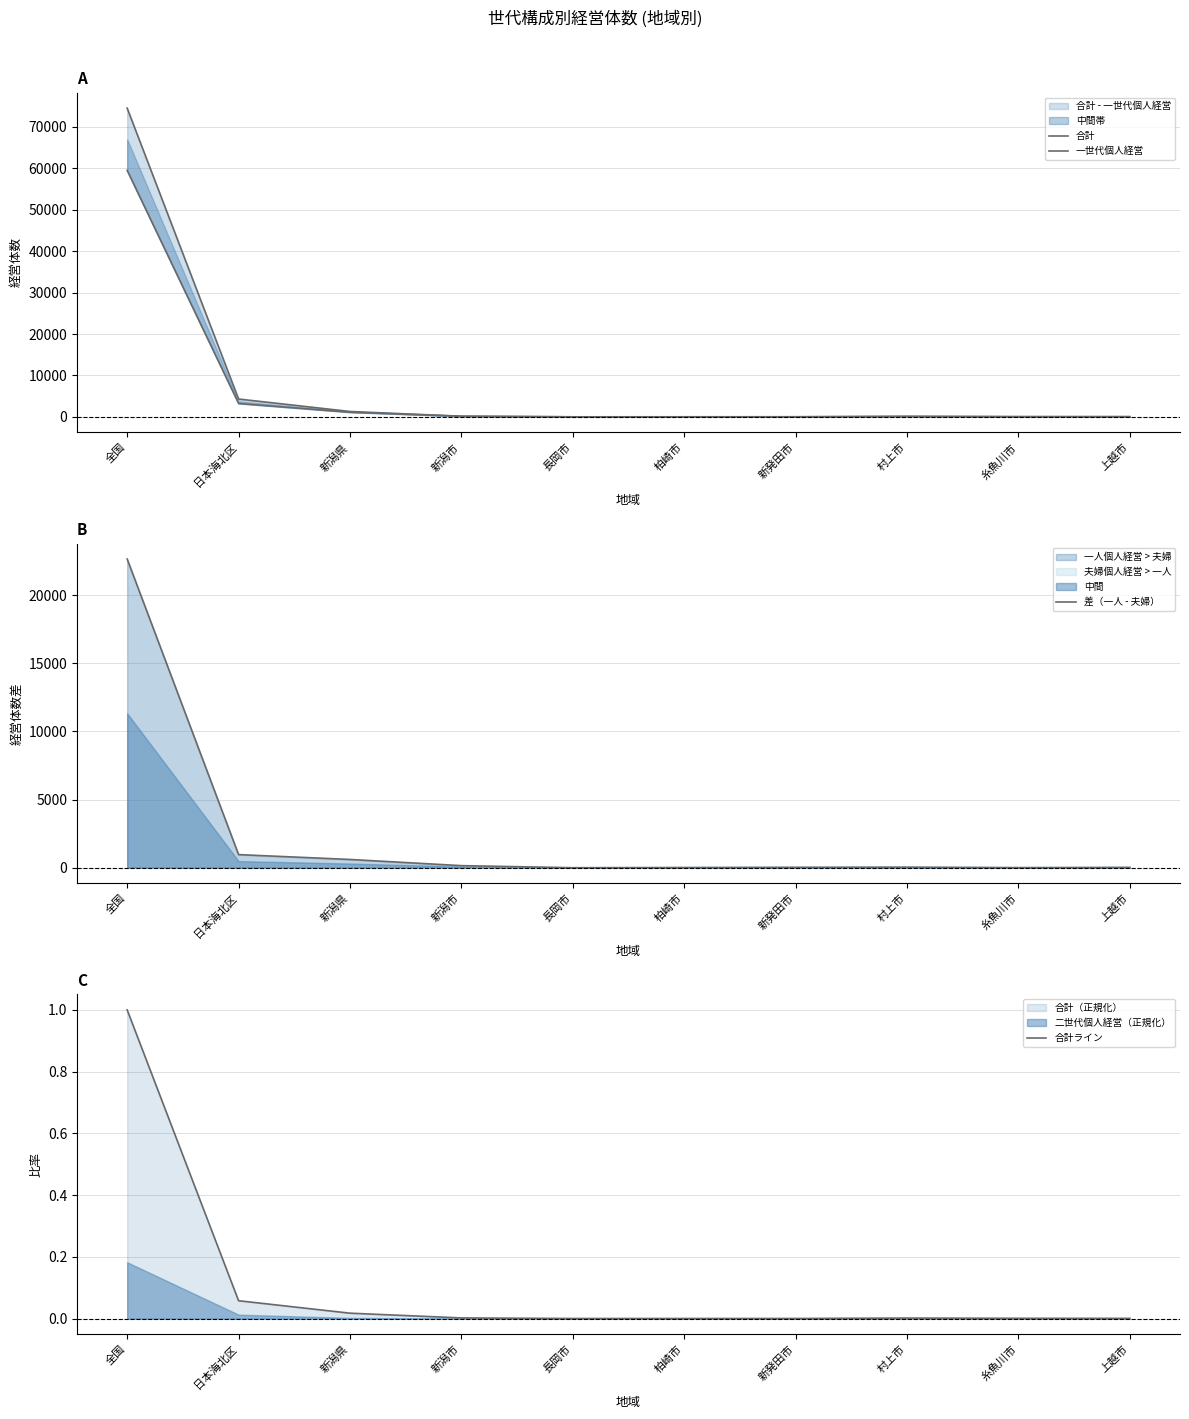

What is the label of the 6th point from the right?

長岡市